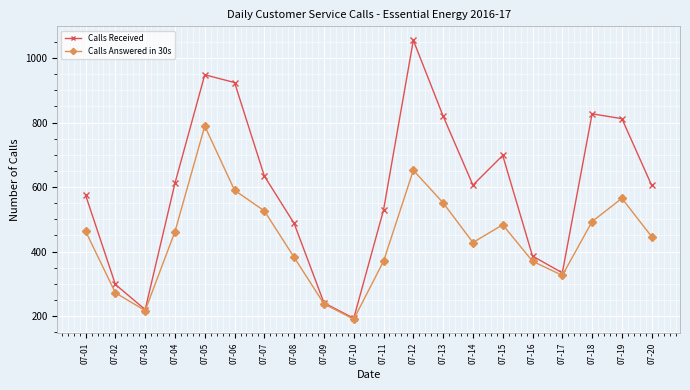

What is the sum of the Calls Answered in 30s values at 07-08 and 07-06?

972